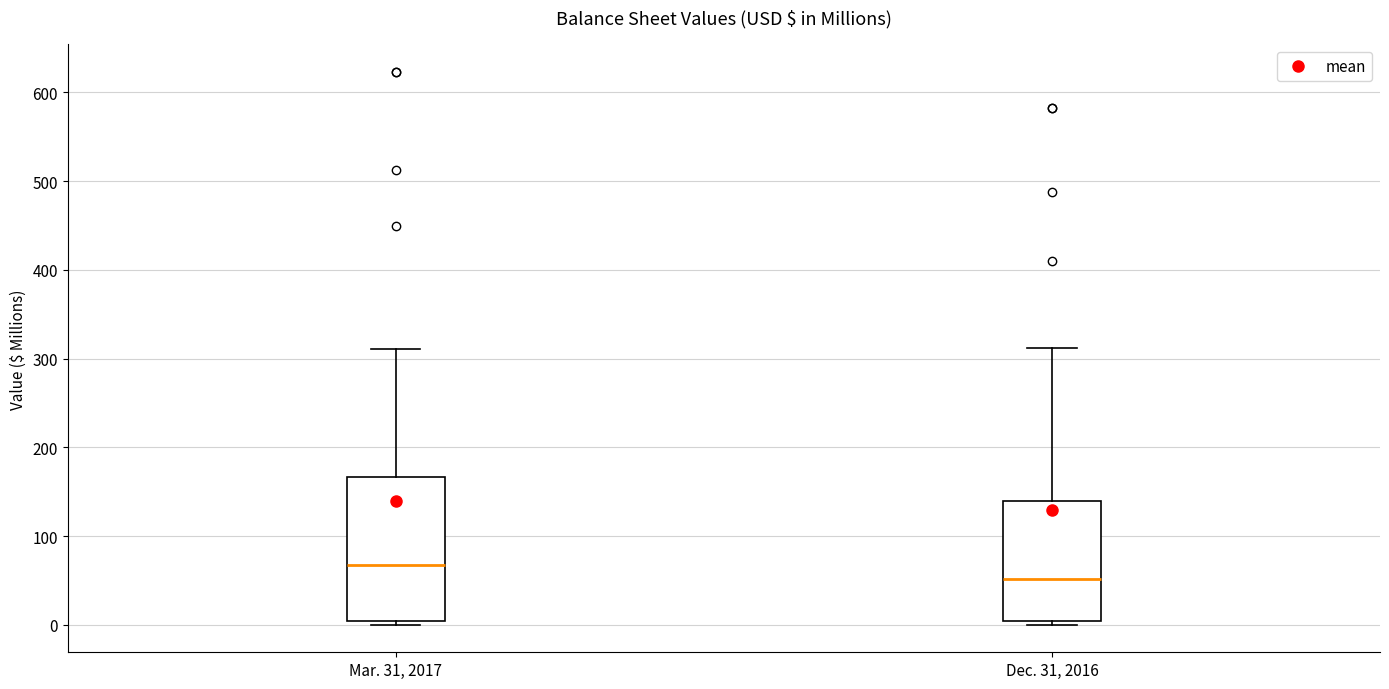

Comparing the boxes themselves (not the whiskers), which one is the tallest?

Mar. 31, 2017